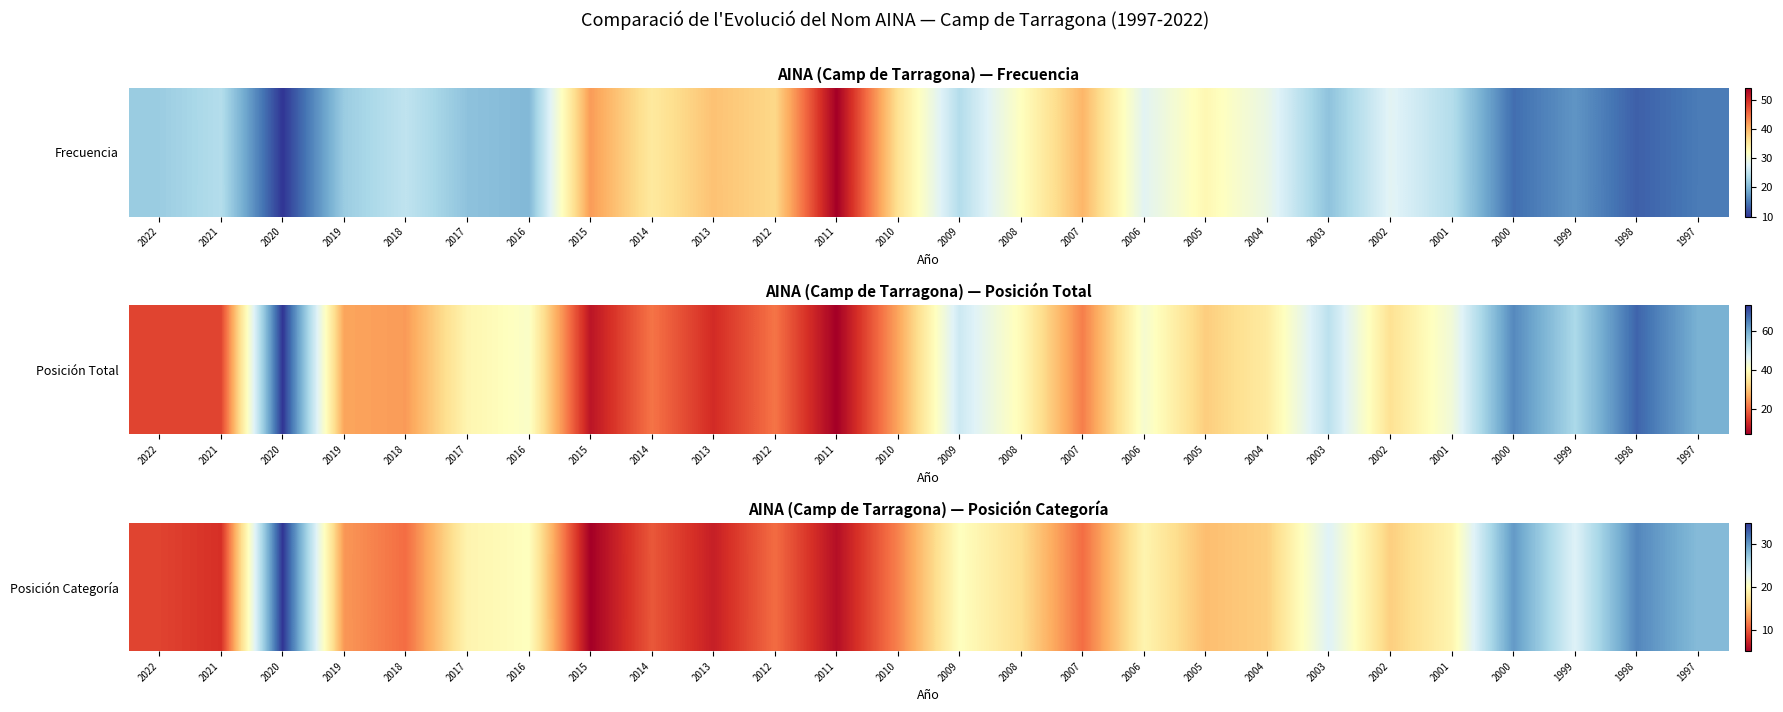

What is the sum of the values at 2003 and 2013?

30